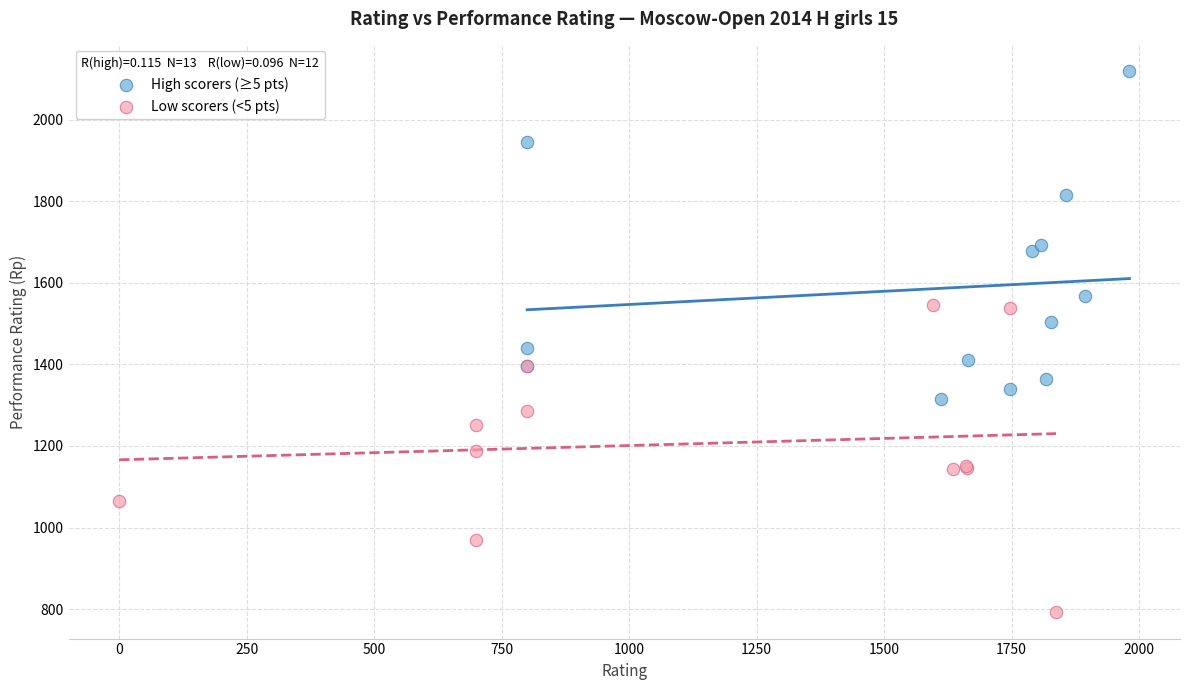

What are all the series names shown in the legend?

High scorers (≥5 pts), Low scorers (<5 pts)